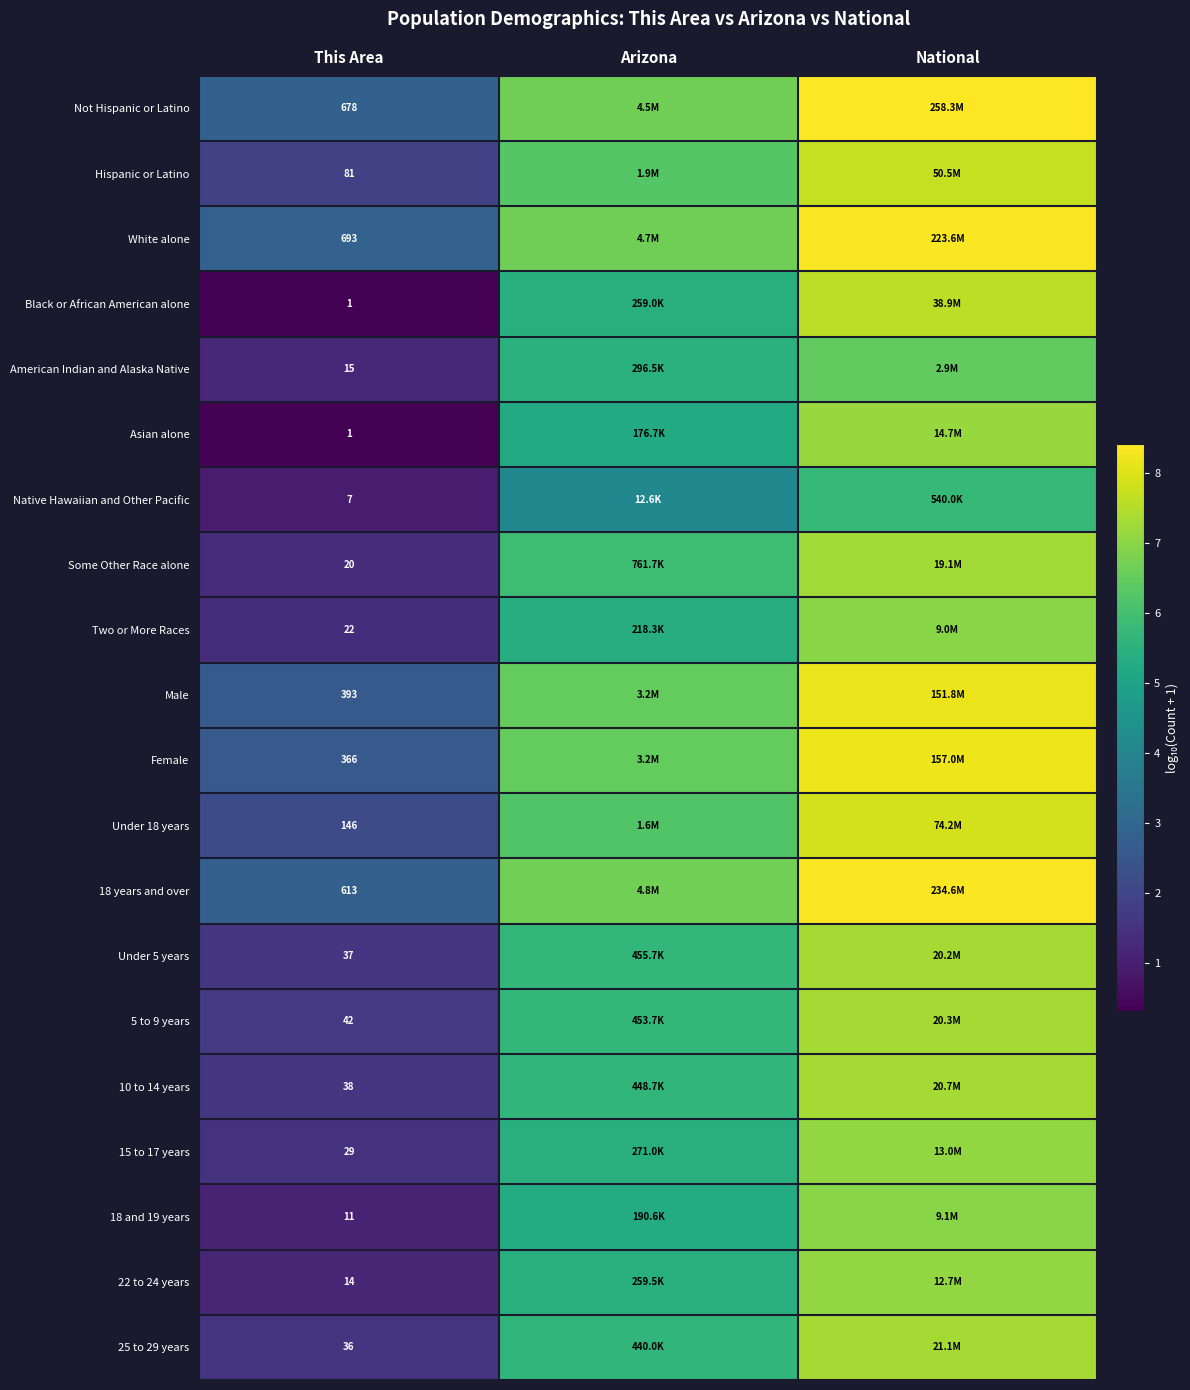

What is the total value across all series at Arizona?

115.7